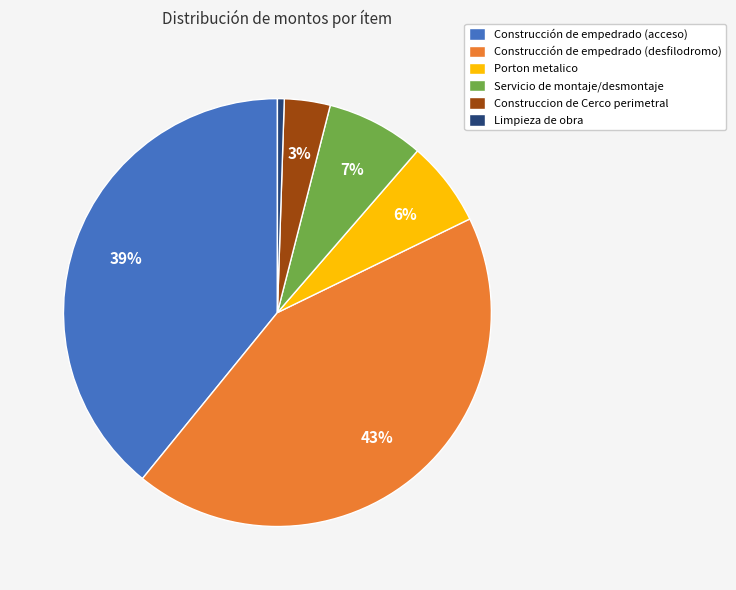

Count the number of slices in the pie.

6